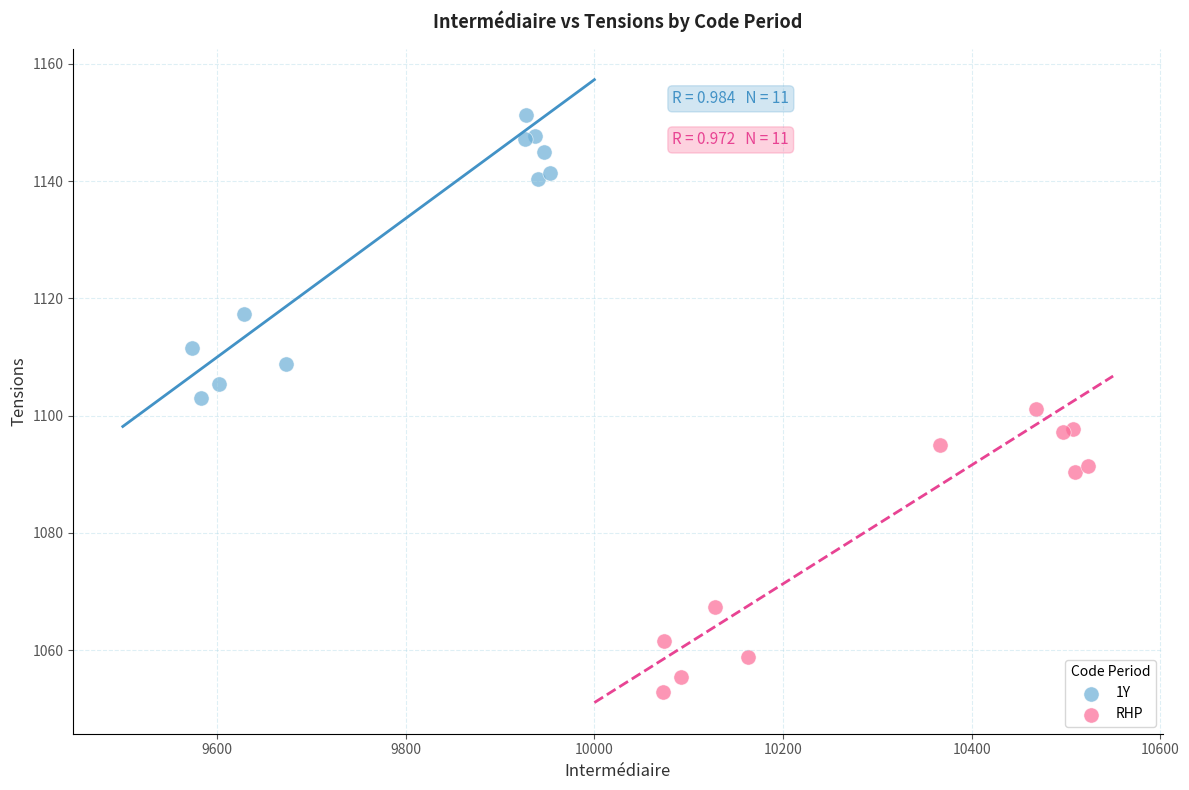

What are all the series names shown in the legend?

1Y, RHP